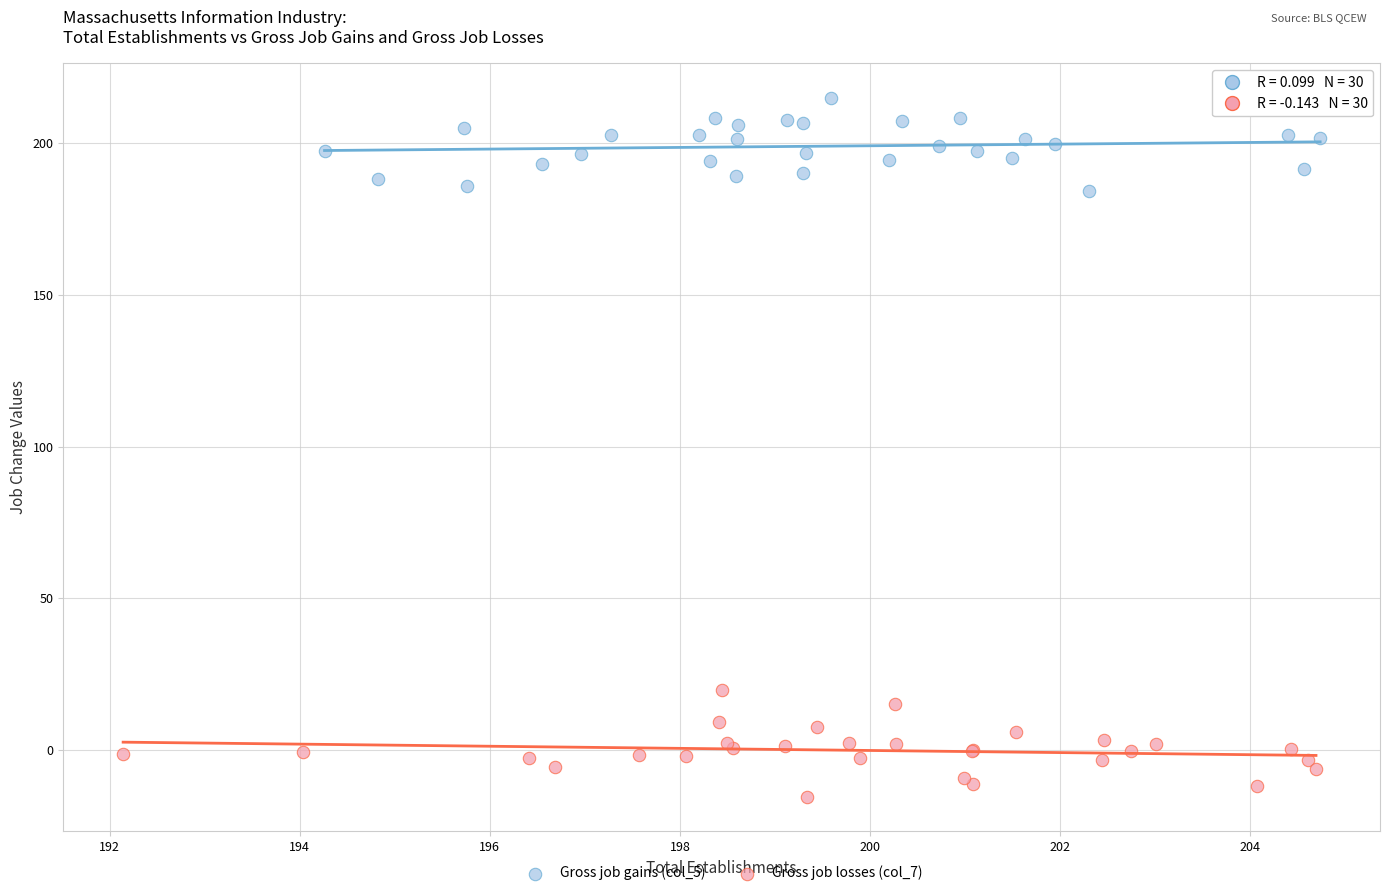

Which series contains the lowest Y value?

Gross job losses (col_7)